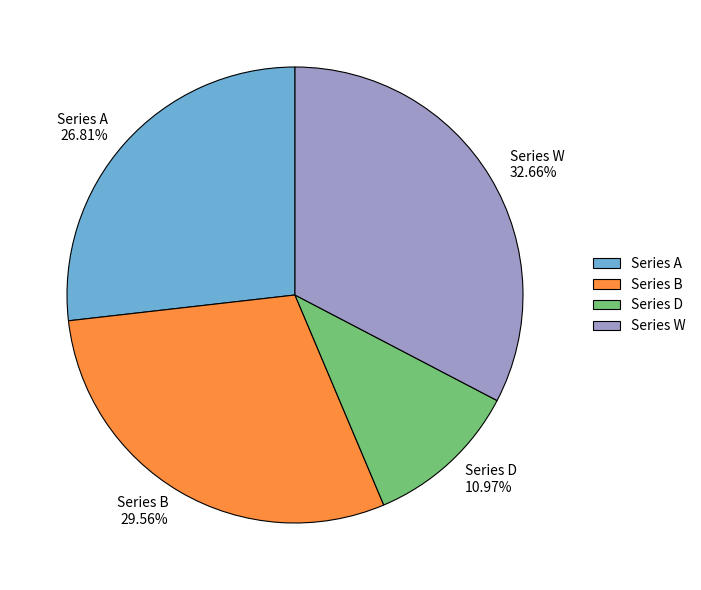

True or false: Series W accounts for 33% of the total.

True